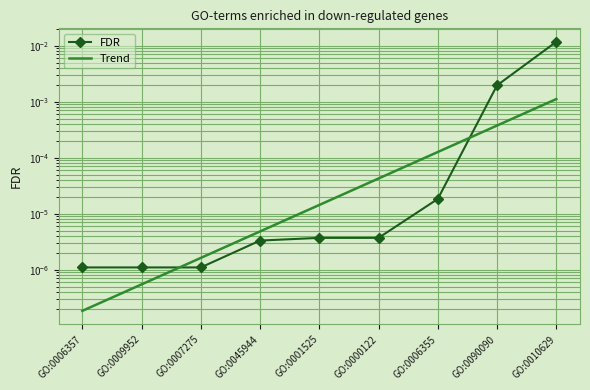

What is the label of the 6th point from the right?

GO:0045944